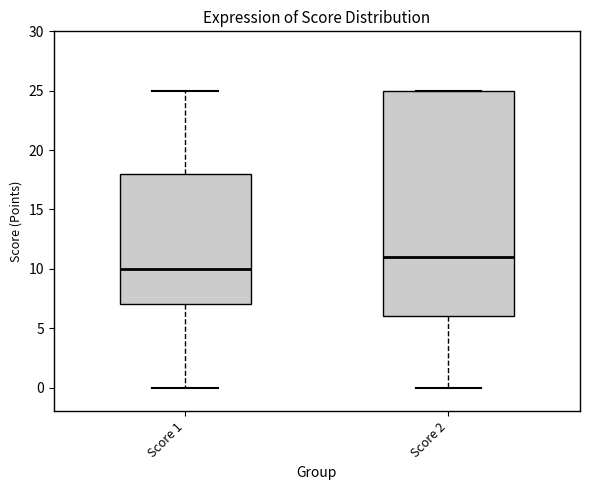

Where is the upper edge of the box for Score 1 on the y-axis? The values are not printed on the chart, so give them approximately, as read against the axis.

18